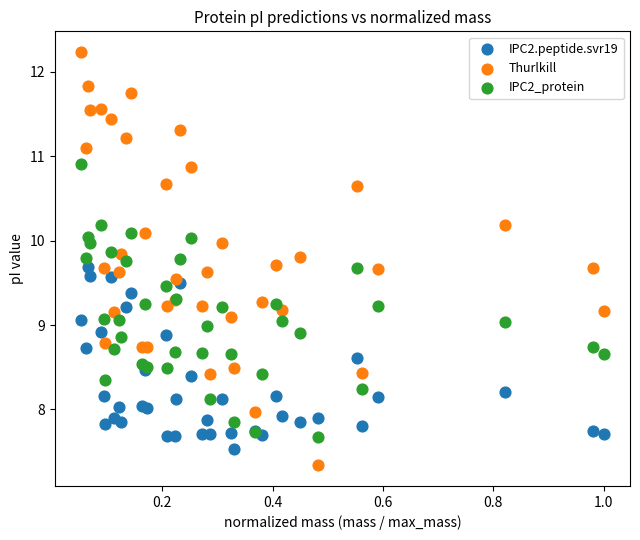

Which series contains the highest Y value?

Thurlkill